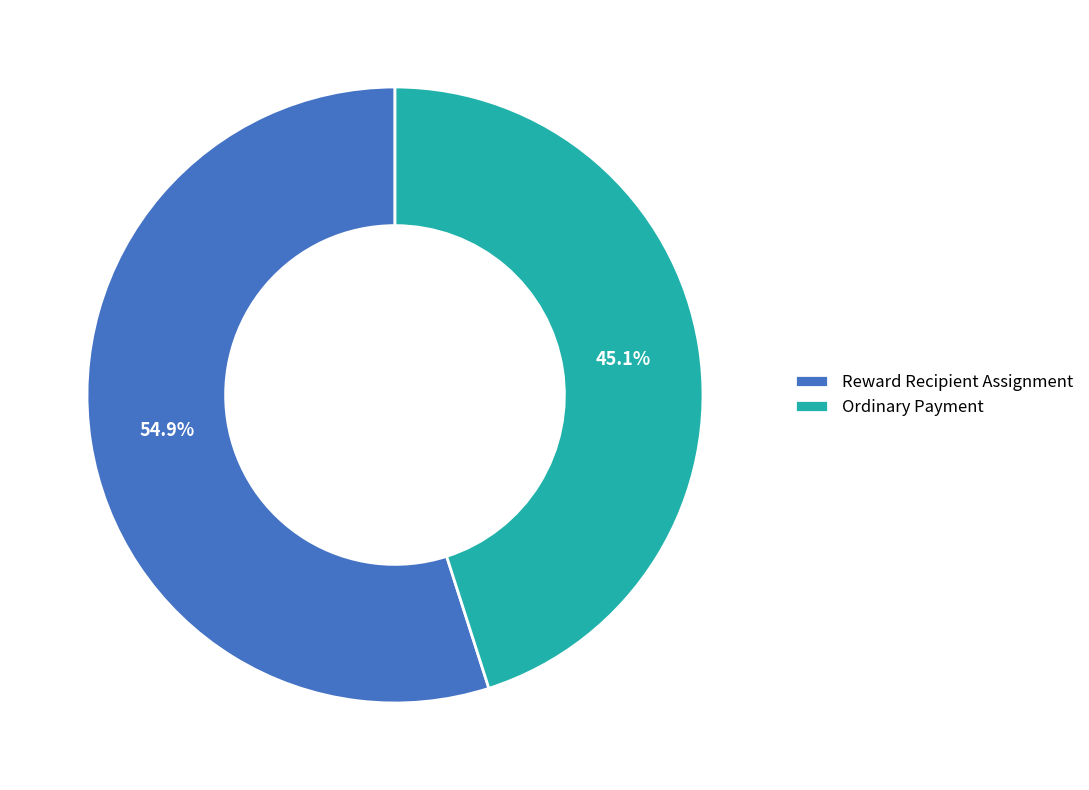

Which has a higher value, Reward Recipient Assignment or Ordinary Payment?

Reward Recipient Assignment